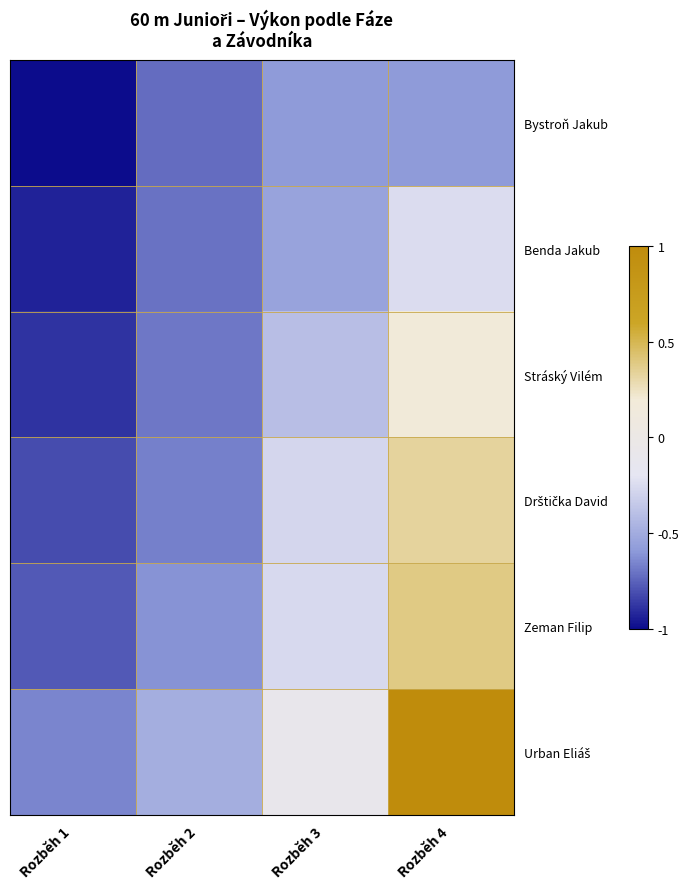

What is the spread (max minus min) of values at Rozběh 1?

0.3